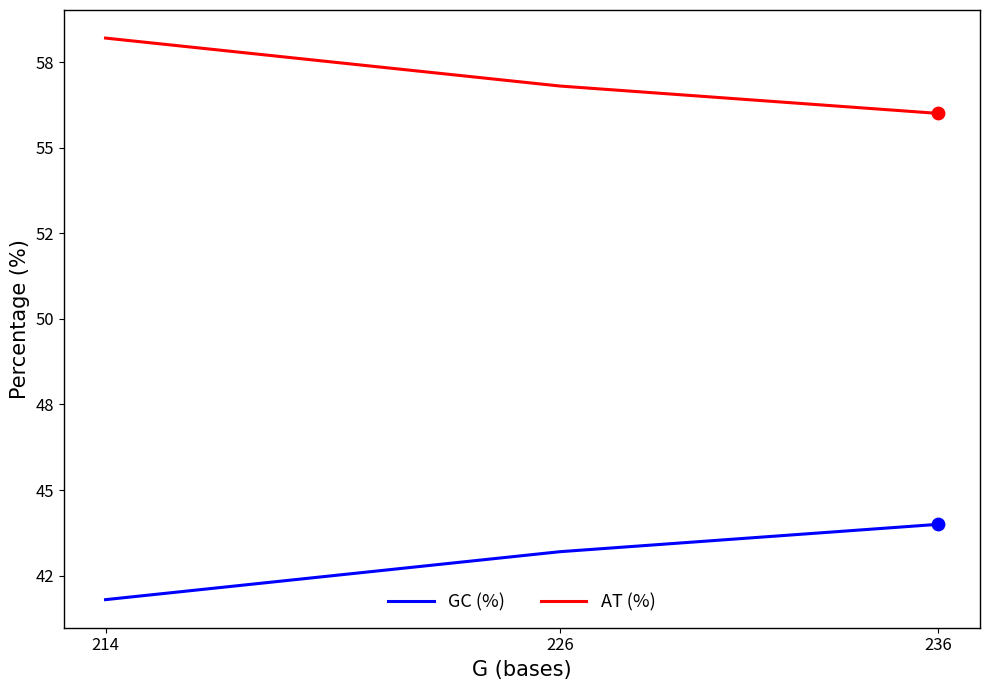

Which series contains the lowest Y value?

GC (%)